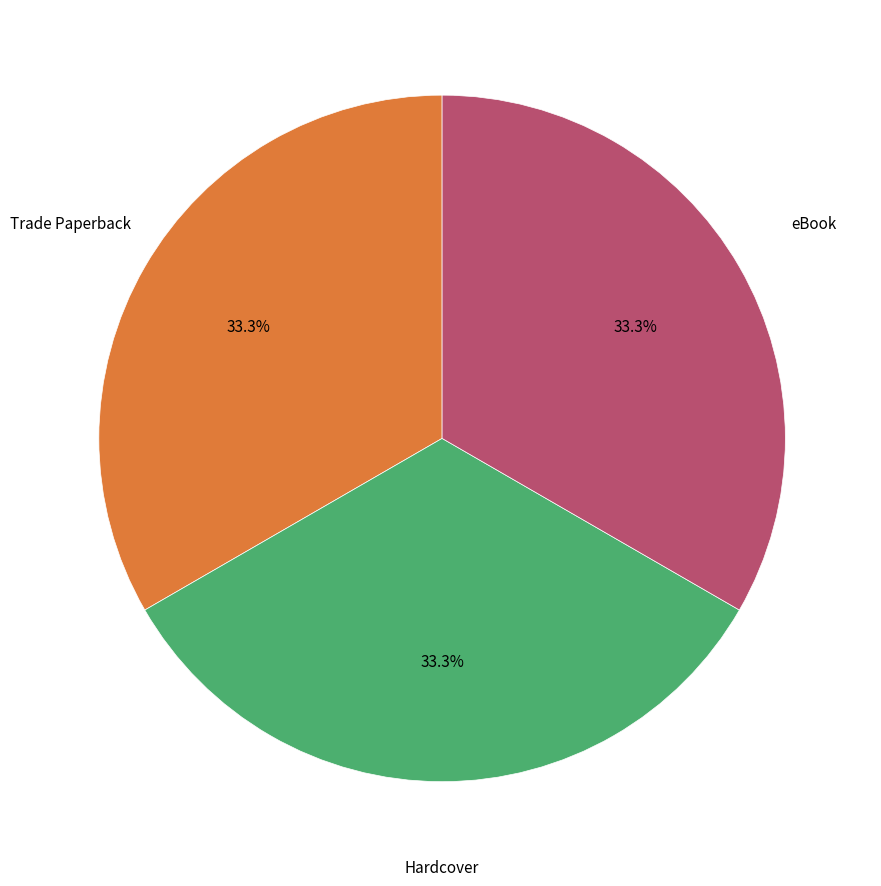

Is there a majority slice in this chart?

No